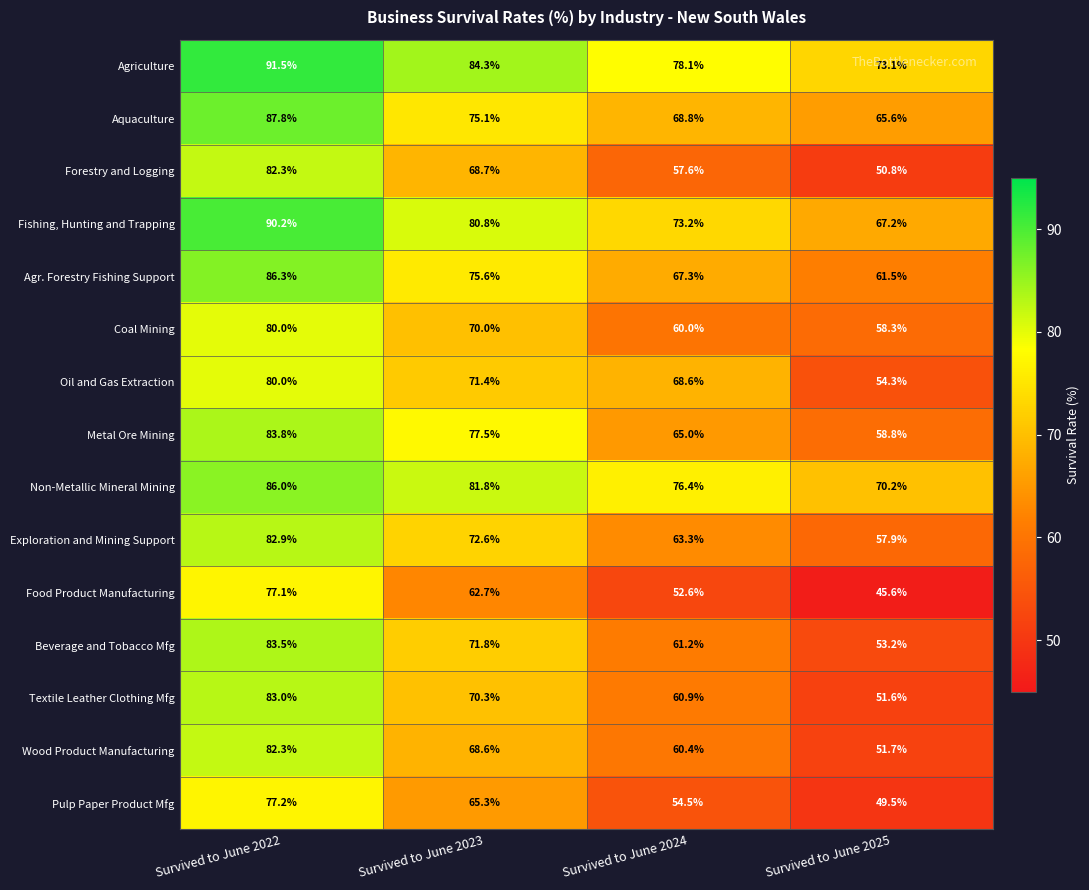

What is the approximate value of Wood Product Manufacturing at Survived to June 2023?

68.6